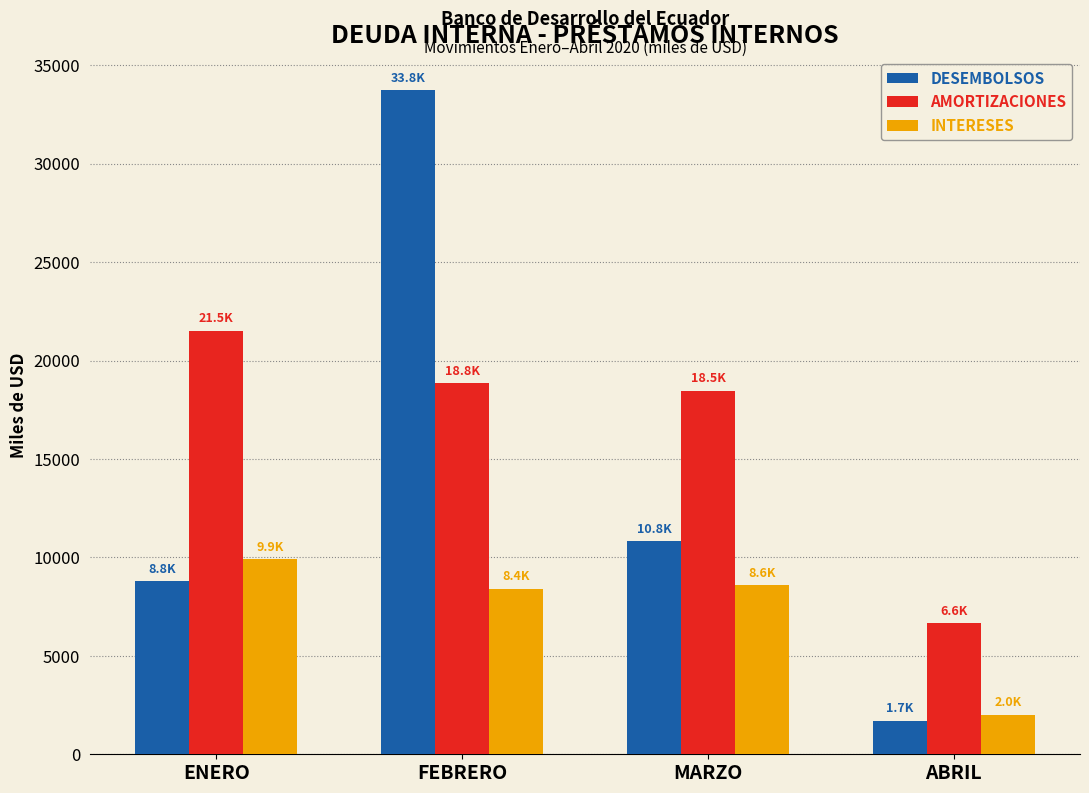

How many data points does each series have?

4